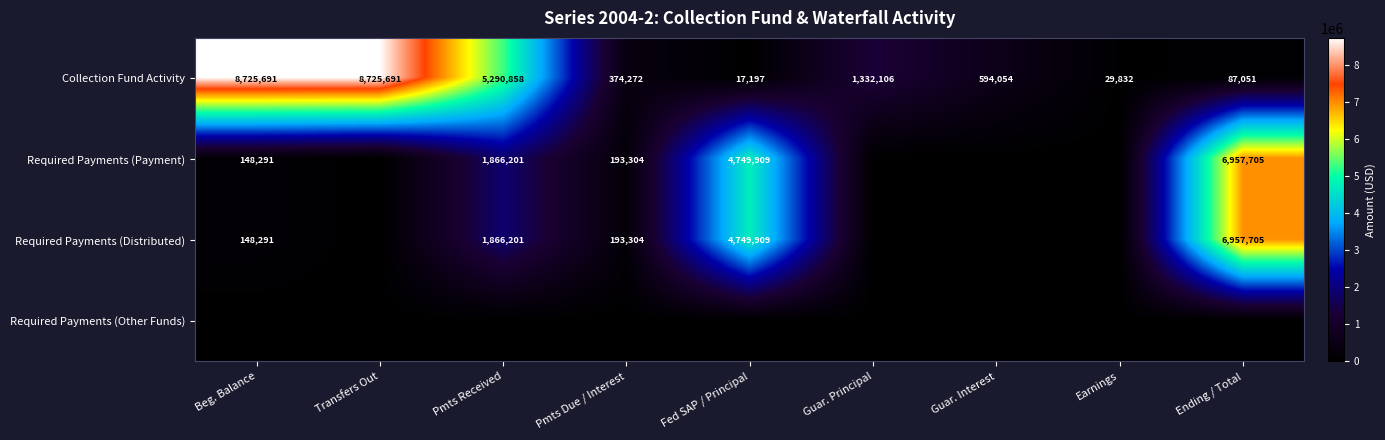

Where is Collection Fund Activity nearest to the value 4371444?

Pmts Received